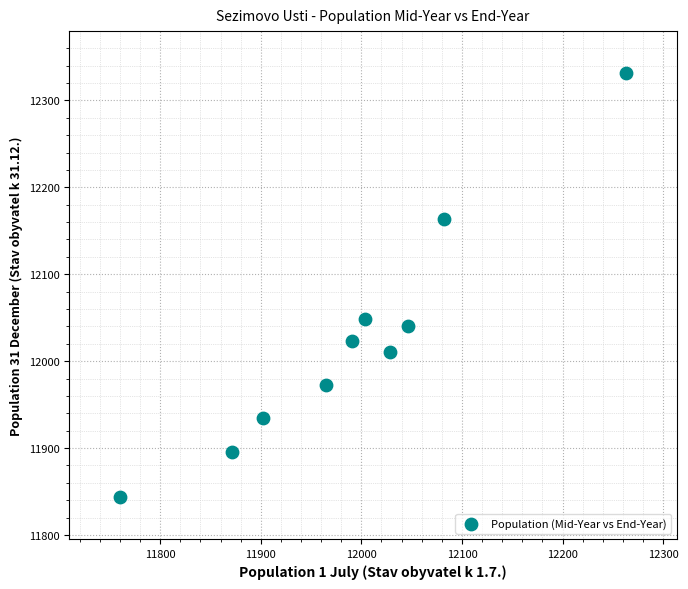

What Y value in the scatter plot is closest to 12087?

12049